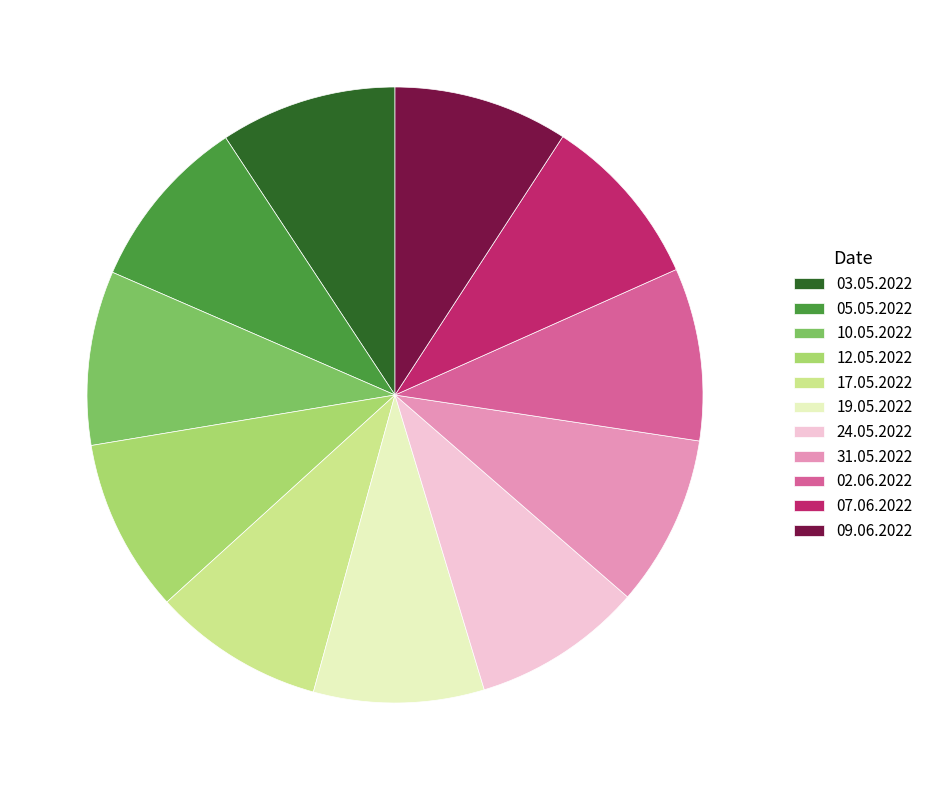

Does 02.06.2022 account for over 50% of the chart?

No